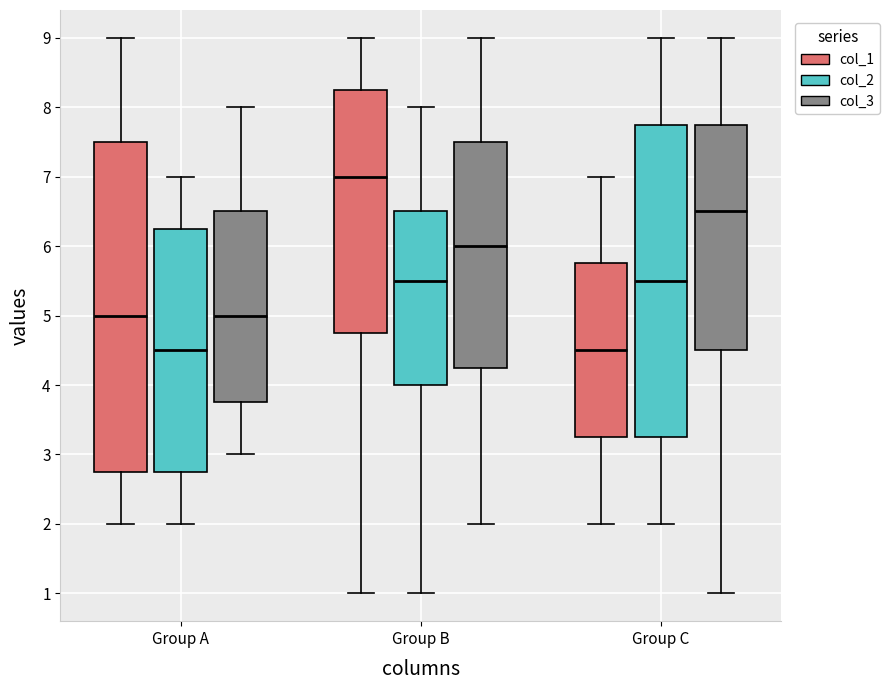

Reading left to right, transcribe this box plot: for each box, give where its median line is, the range the box spans, and where its two whiskers end, as read against the y-axis. The values are not printed on the chart, so give them approximately, as read against the axis.

Group A (col_1): median 5.0, box 2.8 to 7.5, whiskers 2.0 to 9.0
Group A (col_2): median 4.5, box 2.8 to 6.3, whiskers 2.0 to 7.0
Group A (col_3): median 5.0, box 3.8 to 6.5, whiskers 3.0 to 8.0
Group B (col_1): median 7.0, box 4.8 to 8.3, whiskers 1.0 to 9.0
Group B (col_2): median 5.5, box 4.0 to 6.5, whiskers 1.0 to 8.0
Group B (col_3): median 6.0, box 4.3 to 7.5, whiskers 2.0 to 9.0
Group C (col_1): median 4.5, box 3.3 to 5.8, whiskers 2.0 to 7.0
Group C (col_2): median 5.5, box 3.3 to 7.8, whiskers 2.0 to 9.0
Group C (col_3): median 6.5, box 4.5 to 7.8, whiskers 1.0 to 9.0